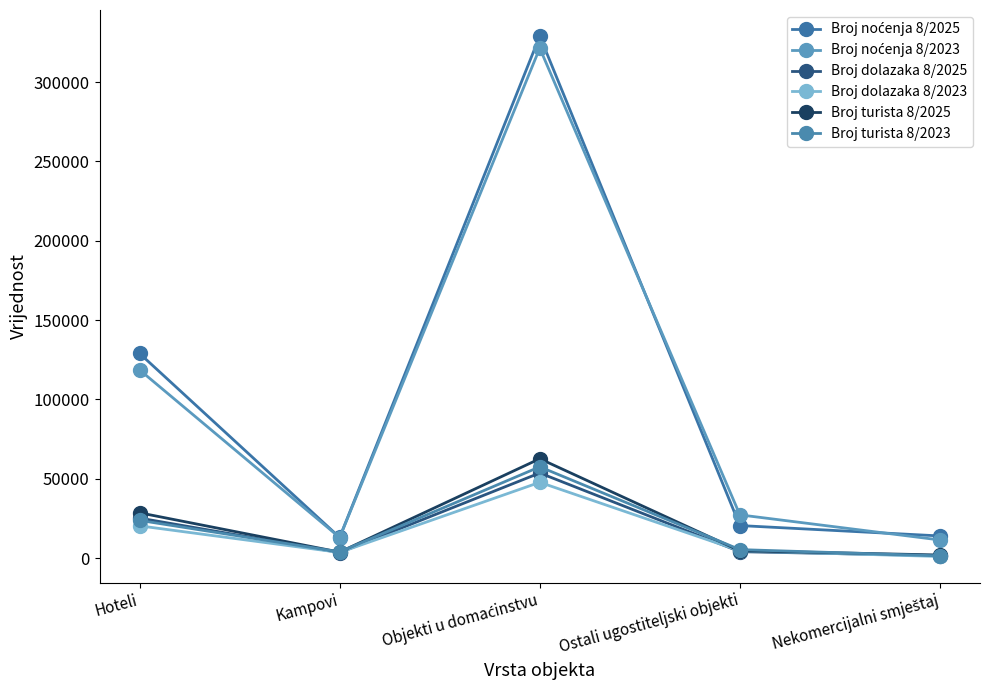

How many distinct data groups are displayed?

6